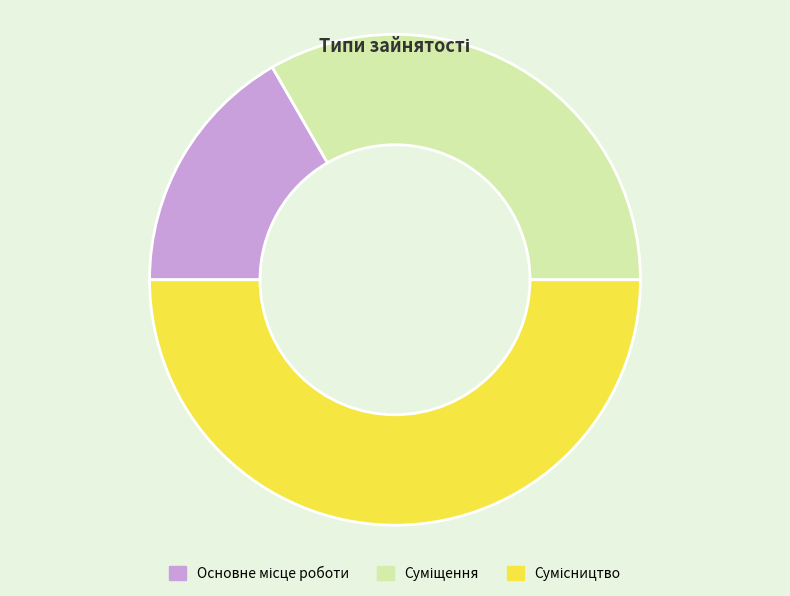

Which slice is the smallest?

Основне місце роботи